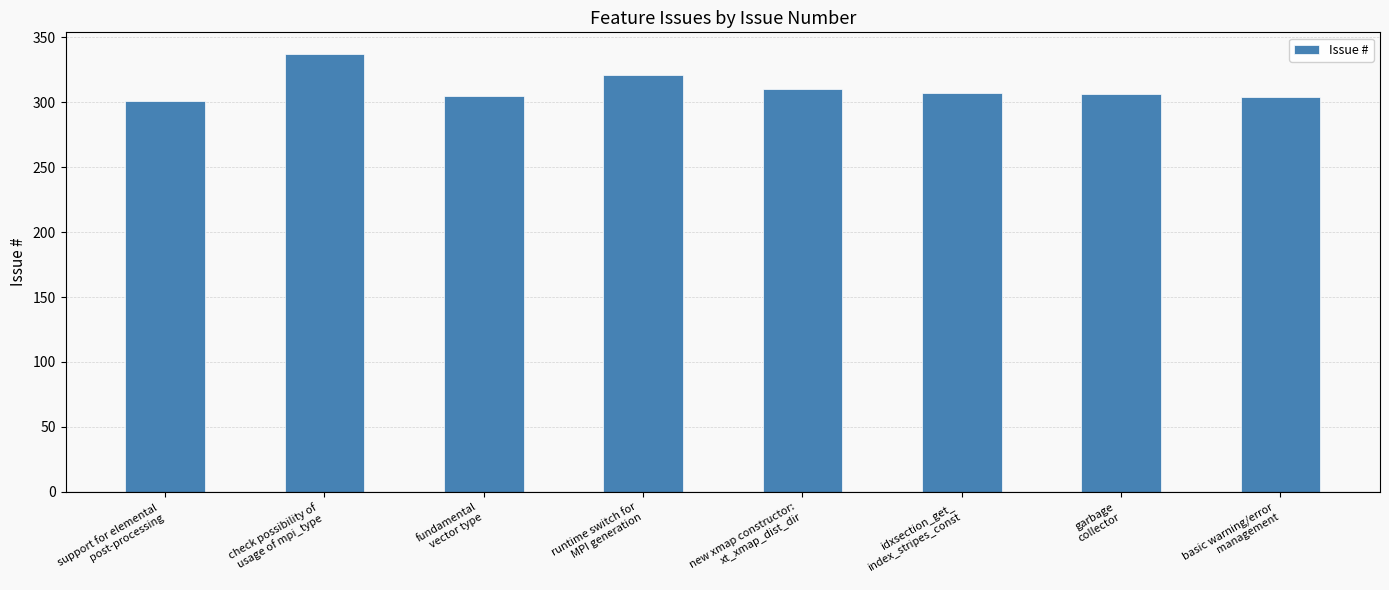

What is the value of the 4th bar from the left?

321